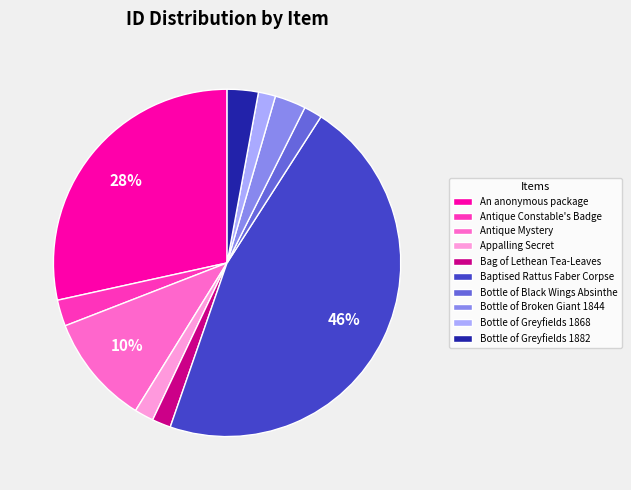

How many slices are in this pie chart?

10